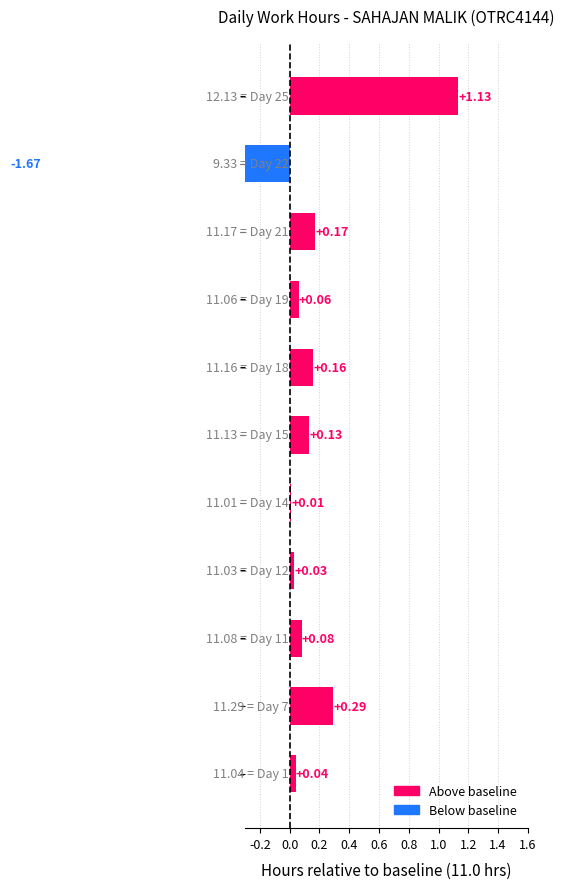

Does the chart contain any negative values?

Yes